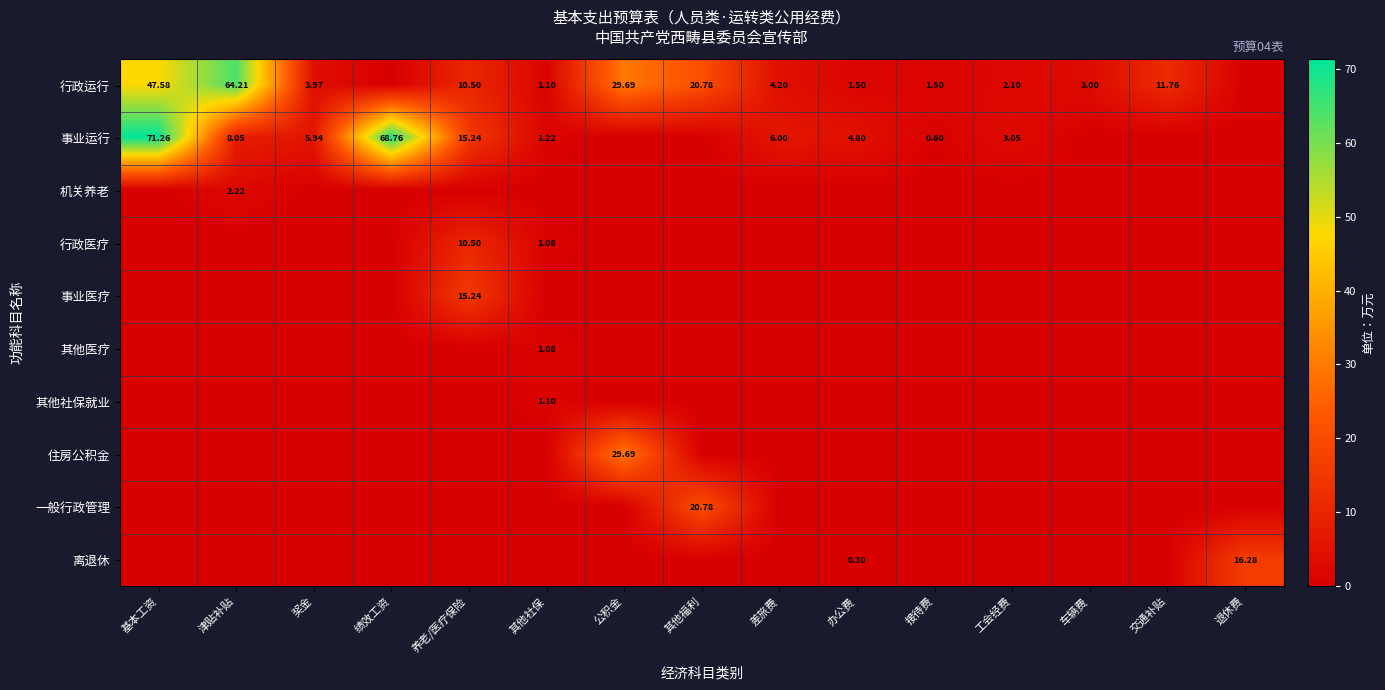

What value does the 事业运行 series have at 差旅费?

6.0